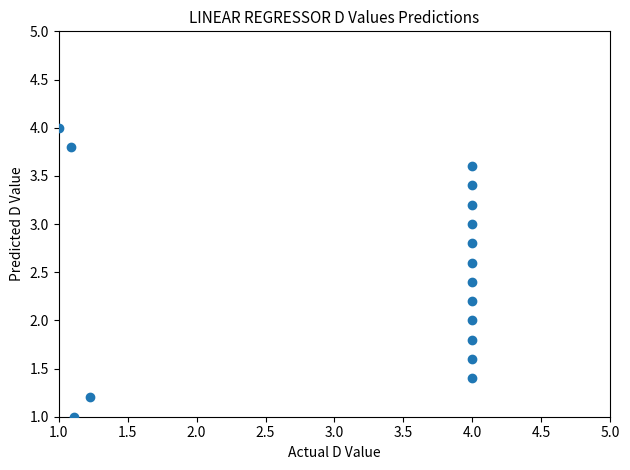

How many data points are displayed?

16